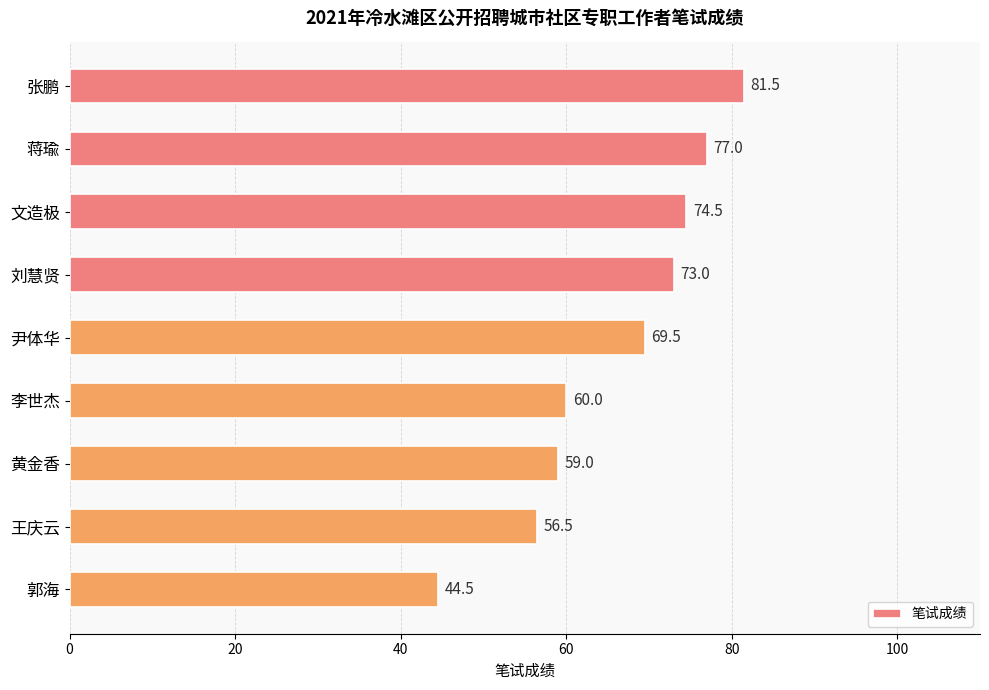

What is the difference between the maximum and second lowest values?

25.0